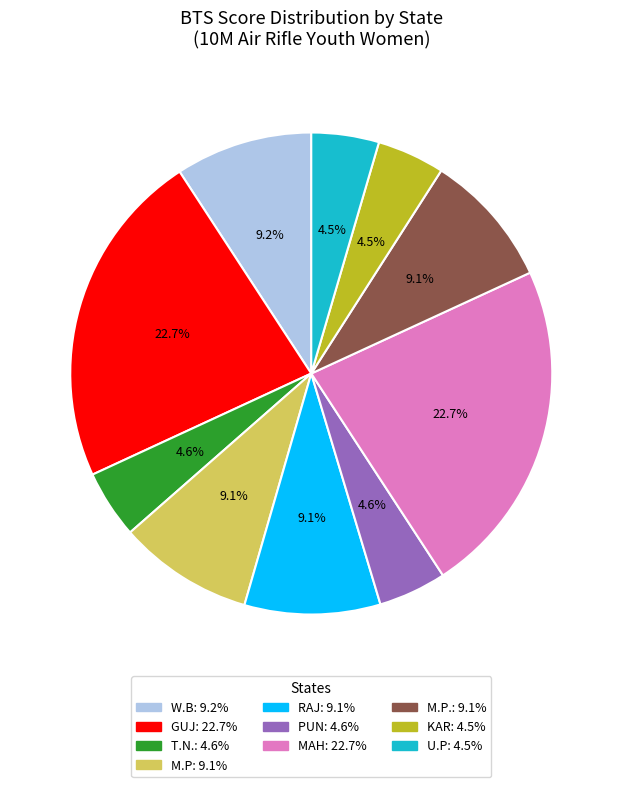

Does any single category account for the majority?

No